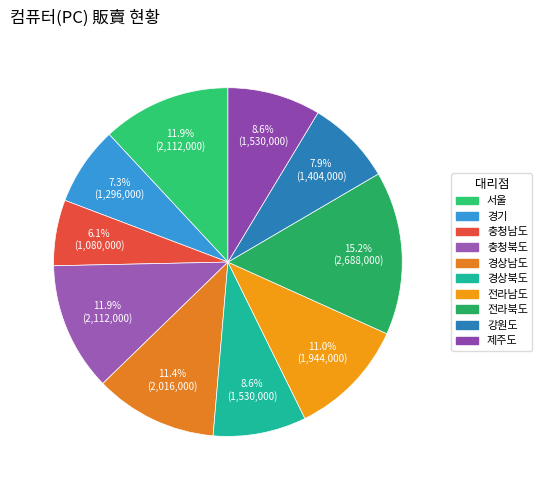

How many segments does this pie chart have?

10